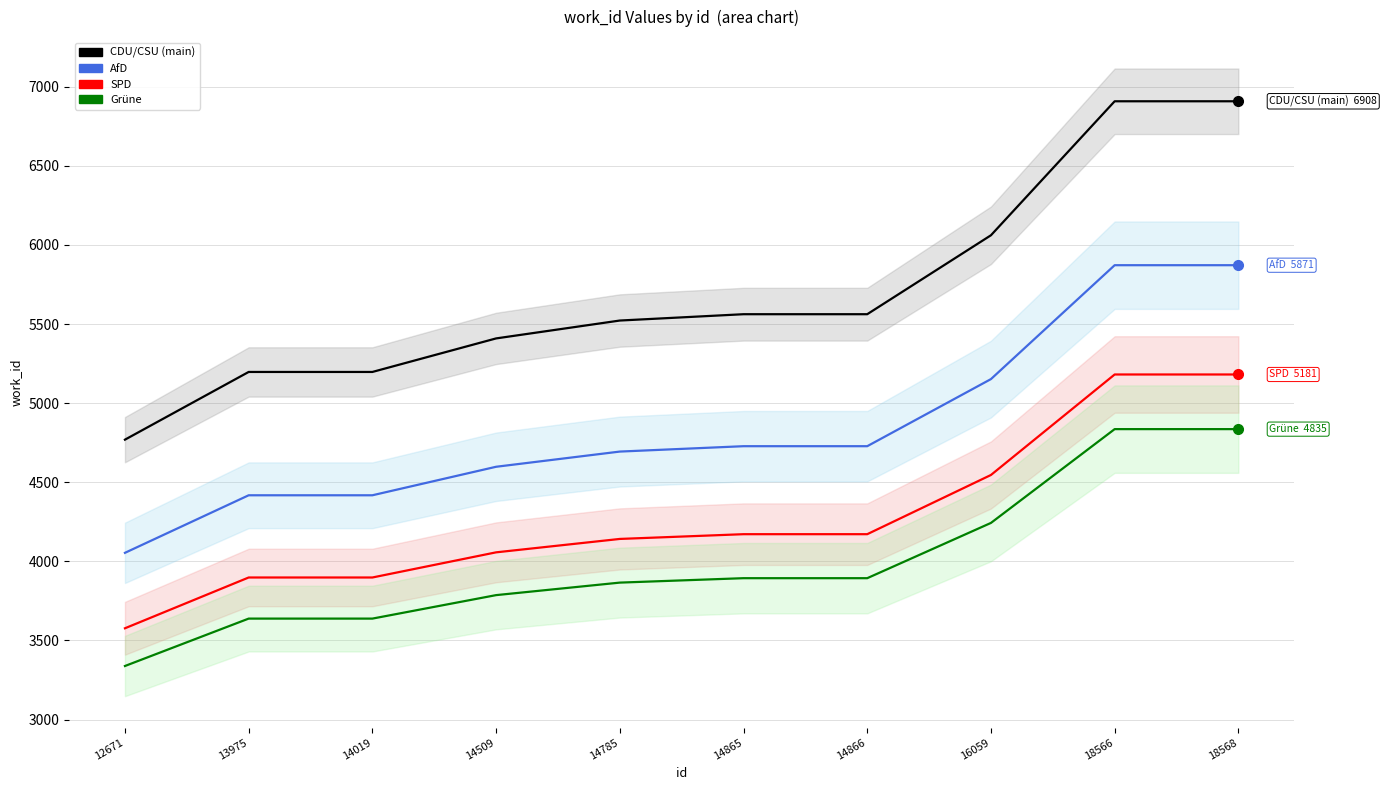

How many data points in SPD are less than 4171?

5